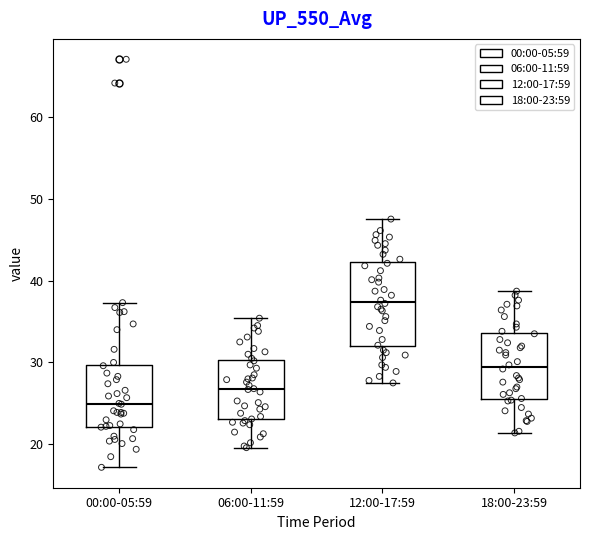

Which box is the tallest, from its lower edge to its upper edge?

12:00-17:59